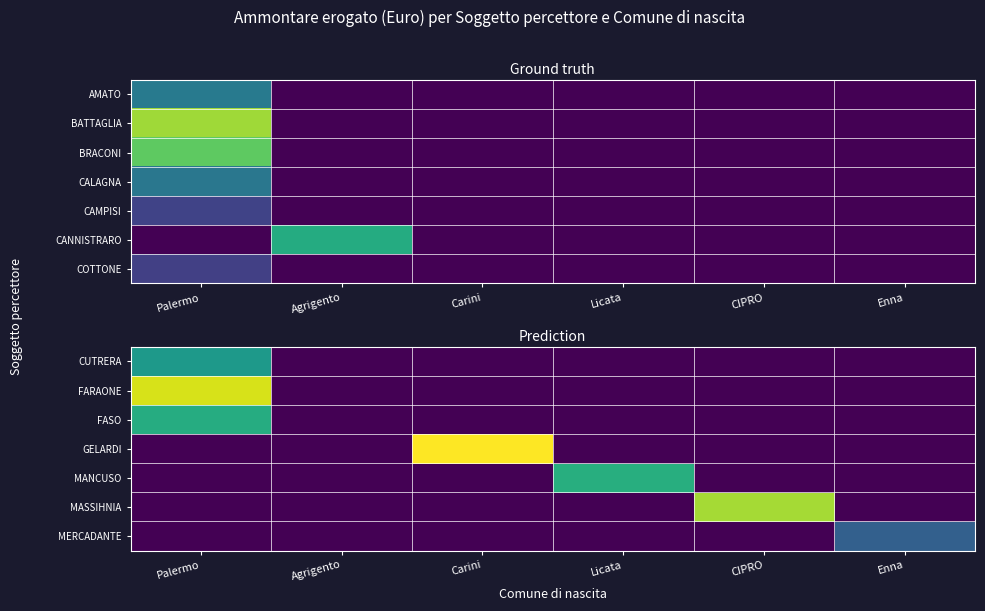

Reading right to left, list all the values displayed in this chart.

CUTRERA: Enna=0.0	CIPRO=0.0	Licata=0.0	Carini=0.0	Agrigento=0.0	Palermo=4692.0
FARAONE: Enna=0.0	CIPRO=0.0	Licata=0.0	Carini=0.0	Agrigento=0.0	Palermo=8188.9
FASO: Enna=0.0	CIPRO=0.0	Licata=0.0	Carini=0.0	Agrigento=0.0	Palermo=5416.6
GELARDI: Enna=0.0	CIPRO=0.0	Licata=0.0	Carini=8729.8	Agrigento=0.0	Palermo=0.0
MANCUSO: Enna=0.0	CIPRO=0.0	Licata=5488.4	Carini=0.0	Agrigento=0.0	Palermo=0.0
MASSIHNIA: Enna=0.0	CIPRO=7542.1	Licata=0.0	Carini=0.0	Agrigento=0.0	Palermo=0.0
MERCADANTE: Enna=2690.4	CIPRO=0.0	Licata=0.0	Carini=0.0	Agrigento=0.0	Palermo=0.0